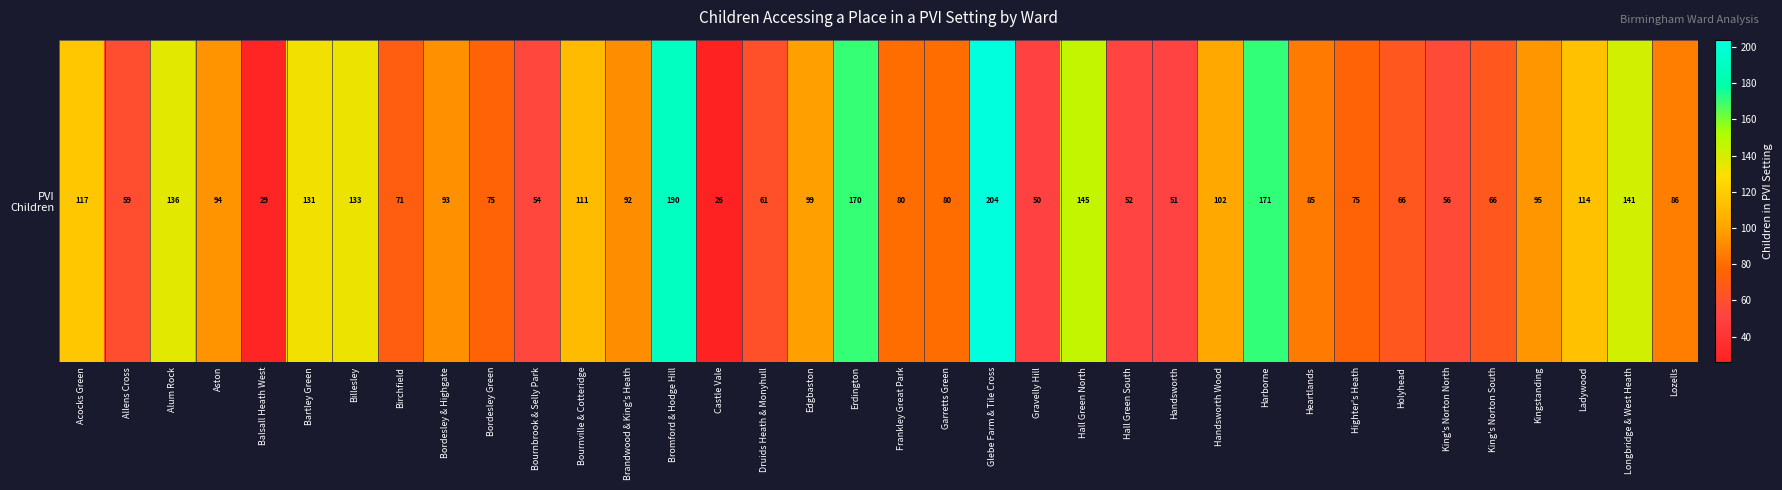

Rank the categories by value from lowest to highest.

Castle Vale, Balsall Heath West, Gravelly Hill, Handsworth, Hall Green South, Bournbrook & Selly Park, King's Norton North, Allens Cross, Druids Heath & Monyhull, Holyhead, King's Norton South, Birchfield, Bordesley Green, Highter's Heath, Frankley Great Park, Garretts Green, Heartlands, Lozells, Brandwood & King's Heath, Bordesley & Highgate, Aston, Kingstanding, Edgbaston, Handsworth Wood, Bournville & Cotteridge, Ladywood, Acocks Green, Bartley Green, Billesley, Alum Rock, Longbridge & West Heath, Hall Green North, Erdington, Harborne, Bromford & Hodge Hill, Glebe Farm & Tile Cross